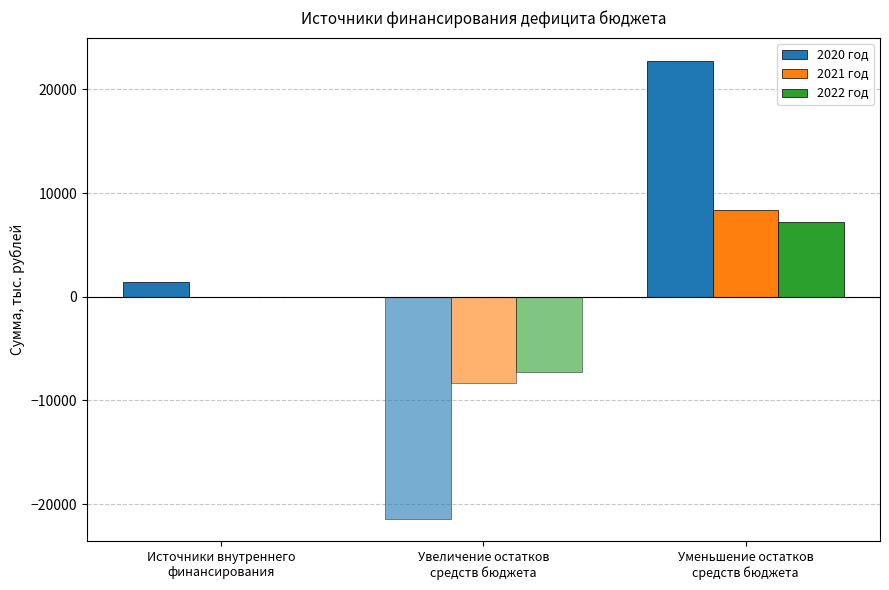

At how many categories does at least one series exceed 8766?

1